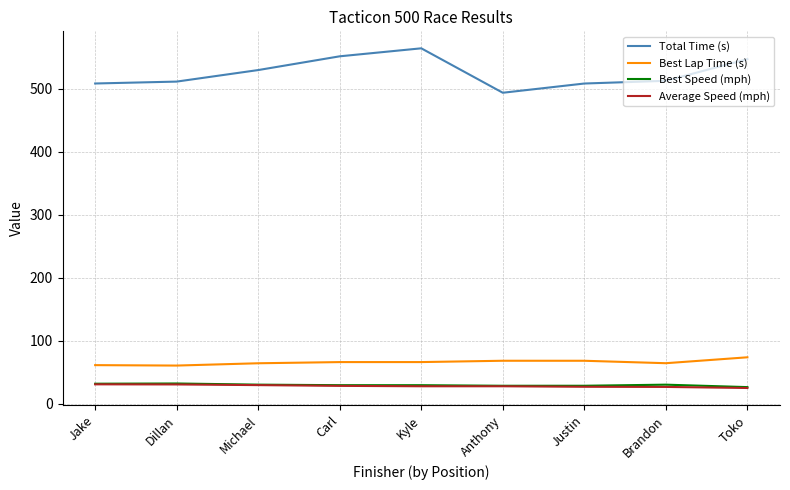

True or false: Total Time (s) has a value of 156.6 at Justin.

False